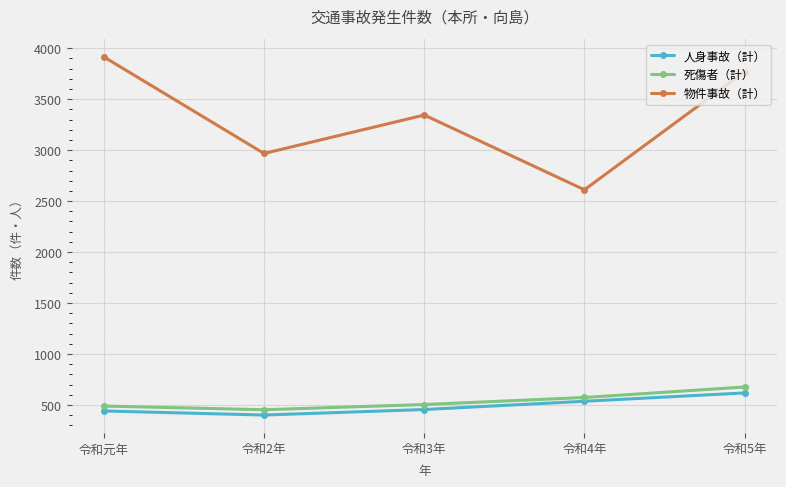

At which category is the sum across all series the highest?

令和5年